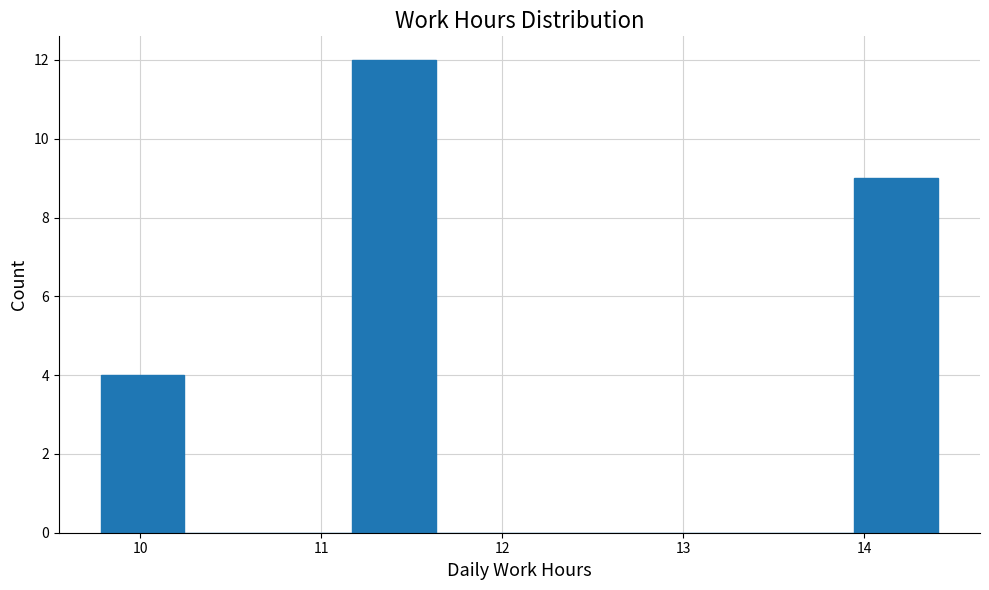

Reading left to right, list every bar in this chart as the range it spans on the x-axis followed by its height. Neither the bar edges nor the heights are printed on the chart, so give them approximately, as read against the axes.

9.8 to 10.2: 4
10.2 to 10.7: 0
10.7 to 11.2: 0
11.2 to 11.6: 12
11.6 to 12.1: 0
12.1 to 12.6: 0
12.6 to 13.0: 0
13.0 to 13.5: 0
13.5 to 13.9: 0
13.9 to 14.4: 9